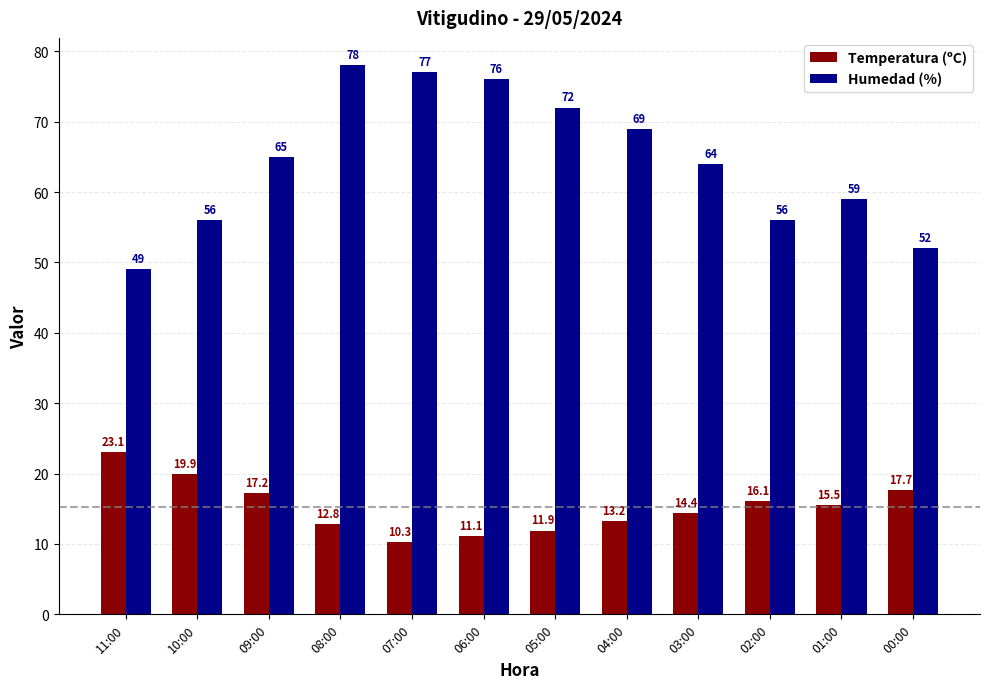

Which series changed the most between 11:00 and 07:00?

Humedad (%)